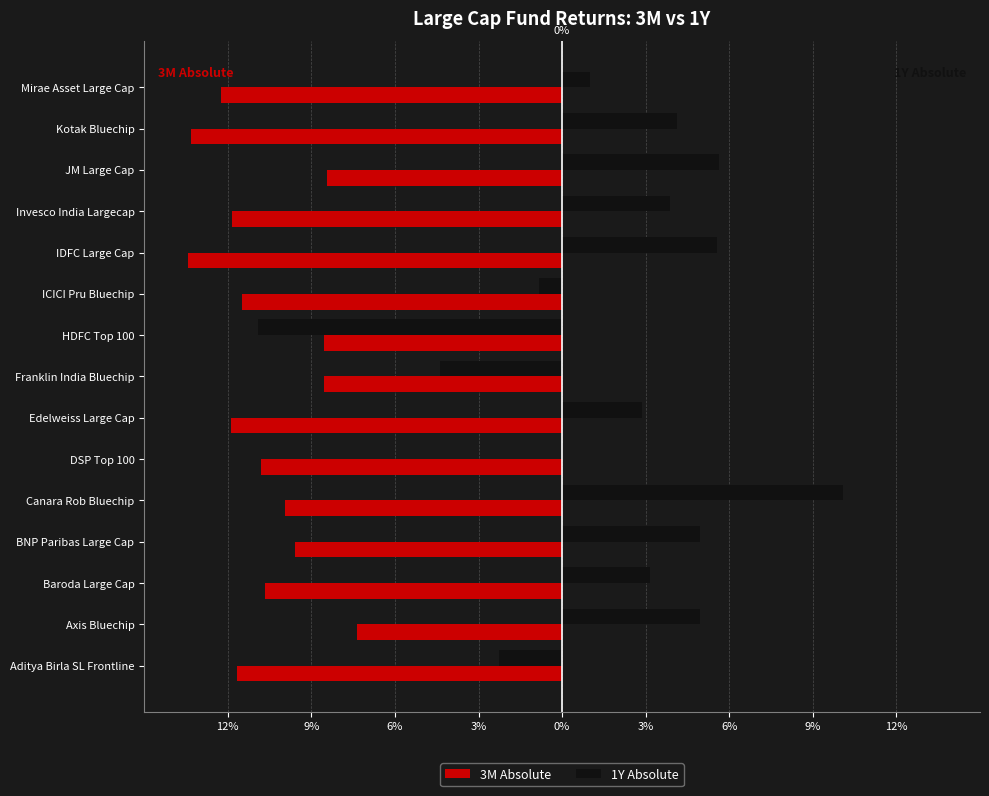

What is the value of the 1Y Absolute bar at the 12th from the left?

3.9